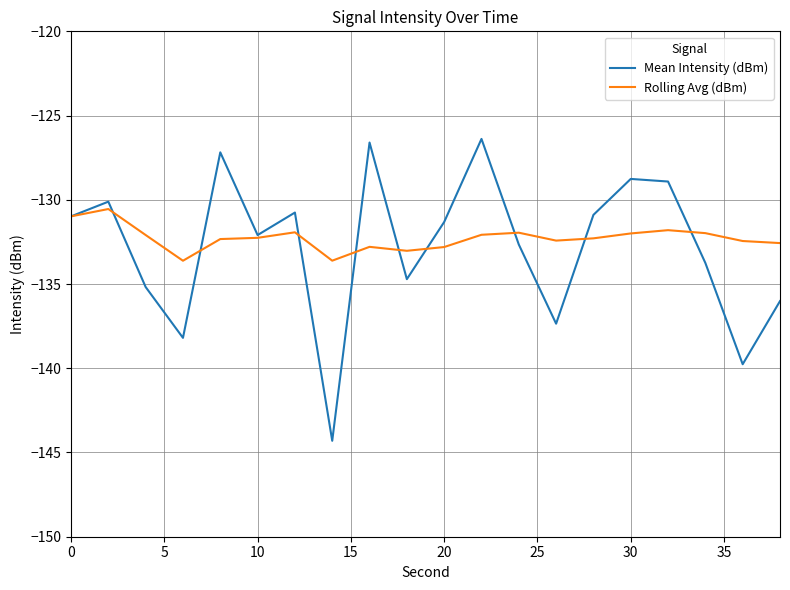

Which series has the largest range (max minus min)?

Mean Intensity (dBm)